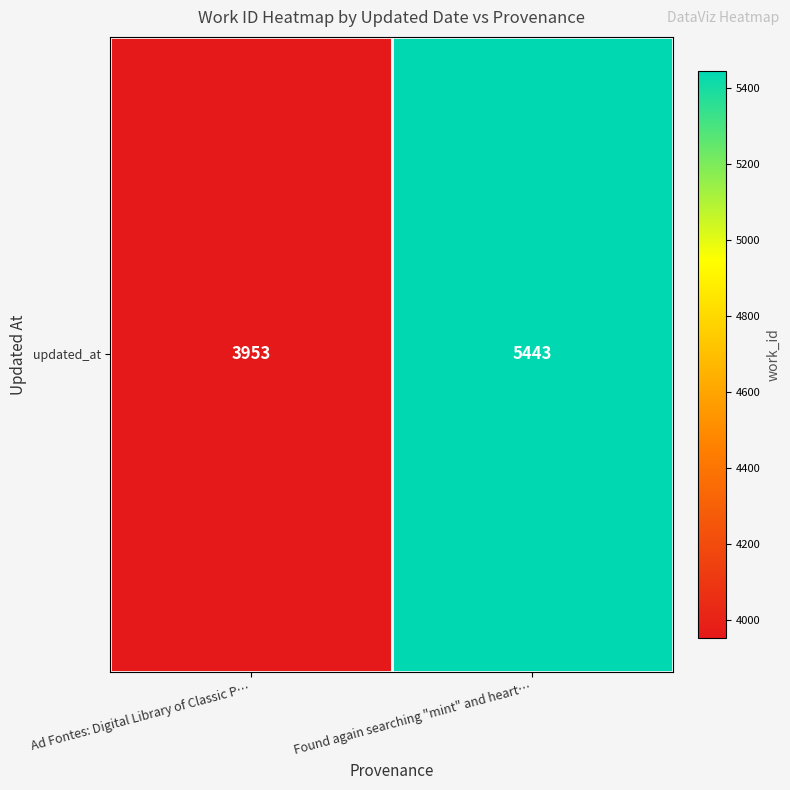

The chart shows a value of 3953 at Ad Fontes: Digital Library of Classic P…. True or false?

True